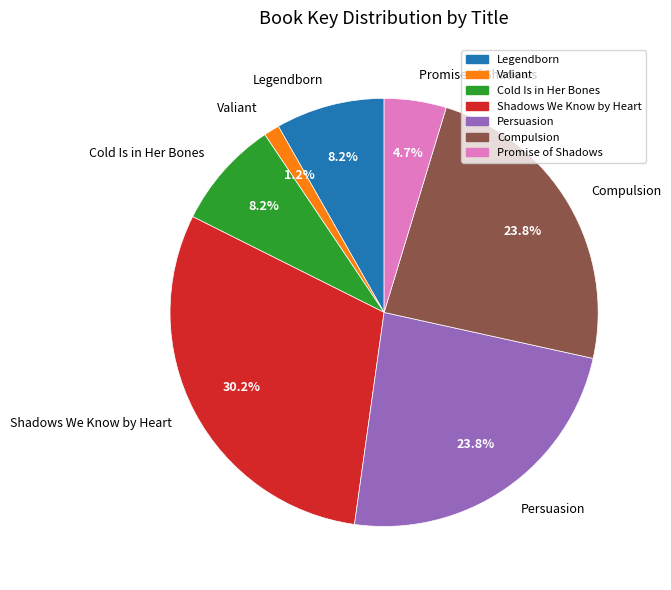

To the nearest percent, what is the difference between the Persuasion and Legendborn slice percentages?

16%